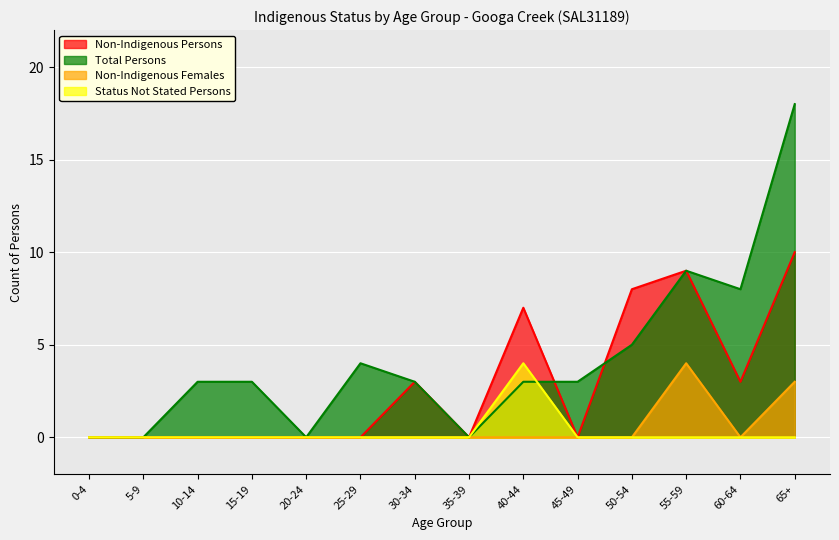

What is the label of the 1st point from the right?

65+